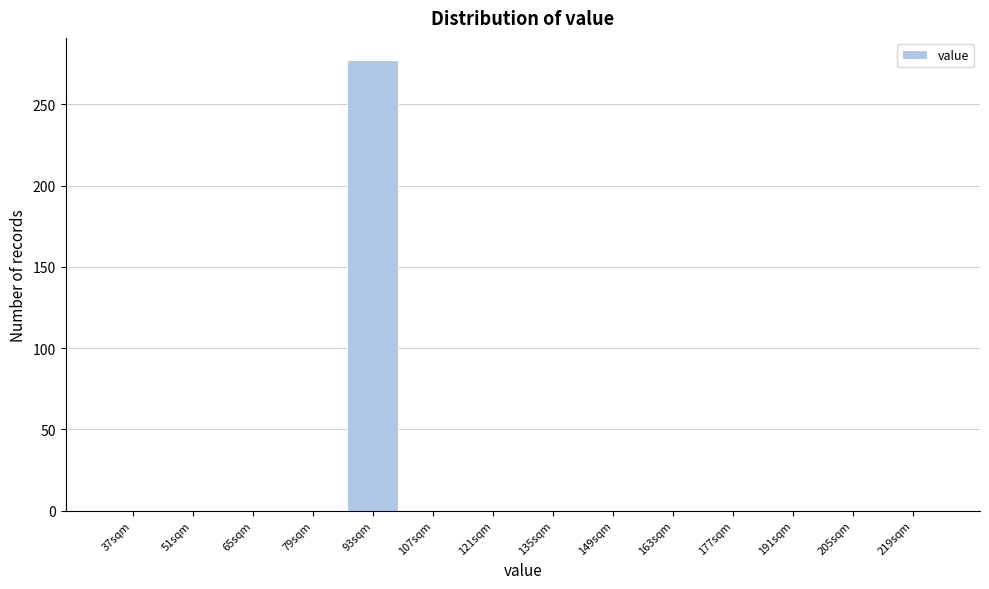

Reading left to right, list all the values displayed in this chart.

37sqm=0	51sqm=0	65sqm=0	79sqm=0	93sqm=277	107sqm=0	121sqm=0	135sqm=0	149sqm=0	163sqm=0	177sqm=0	191sqm=0	205sqm=0	219sqm=0